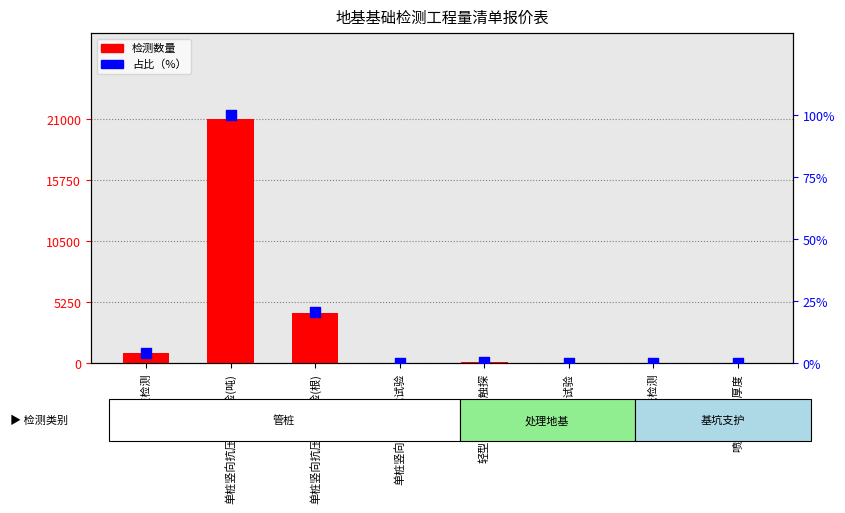

At how many categories does at least one series exceed 20410?

1